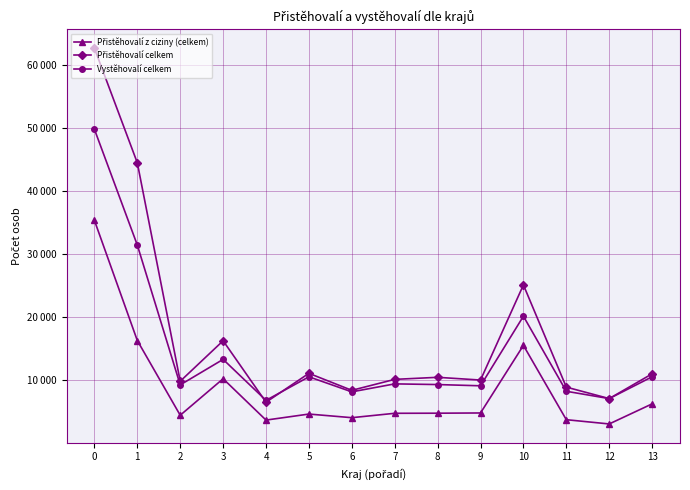

Where is Přistěhovalí celkem nearest to the value 34608?

10